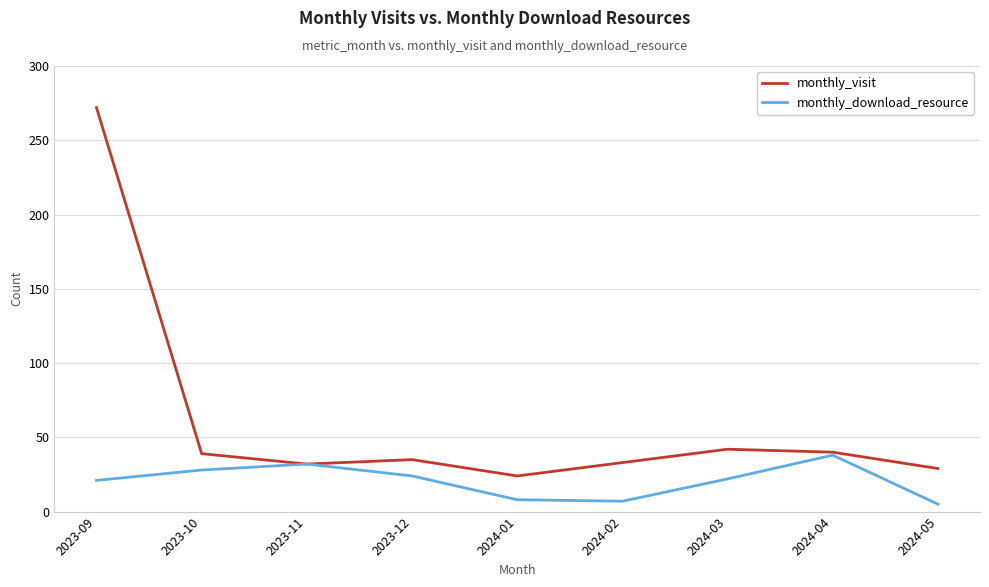

What are all the series names shown in the legend?

monthly_visit, monthly_download_resource